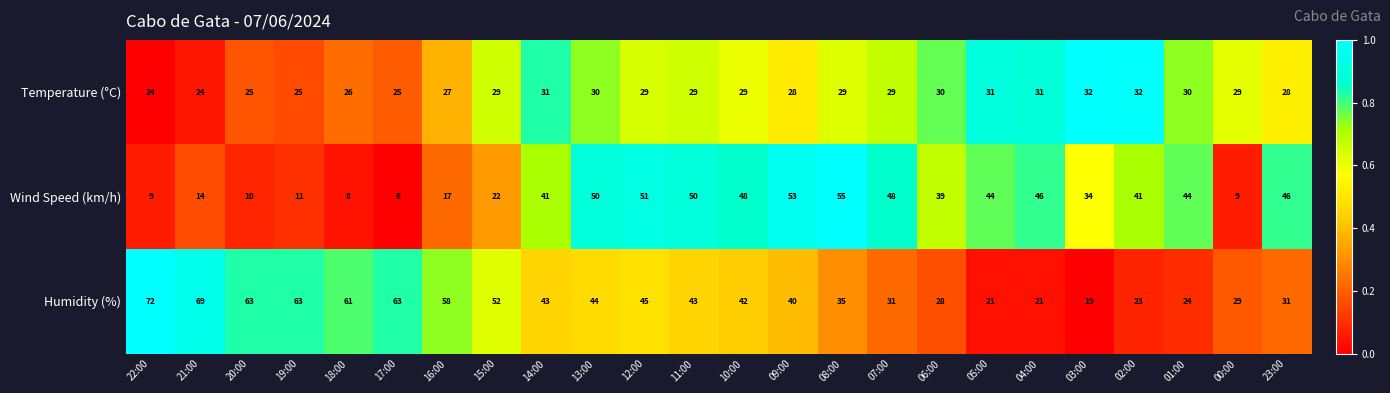

What is the spread (max minus min) of values at 10:00?

19